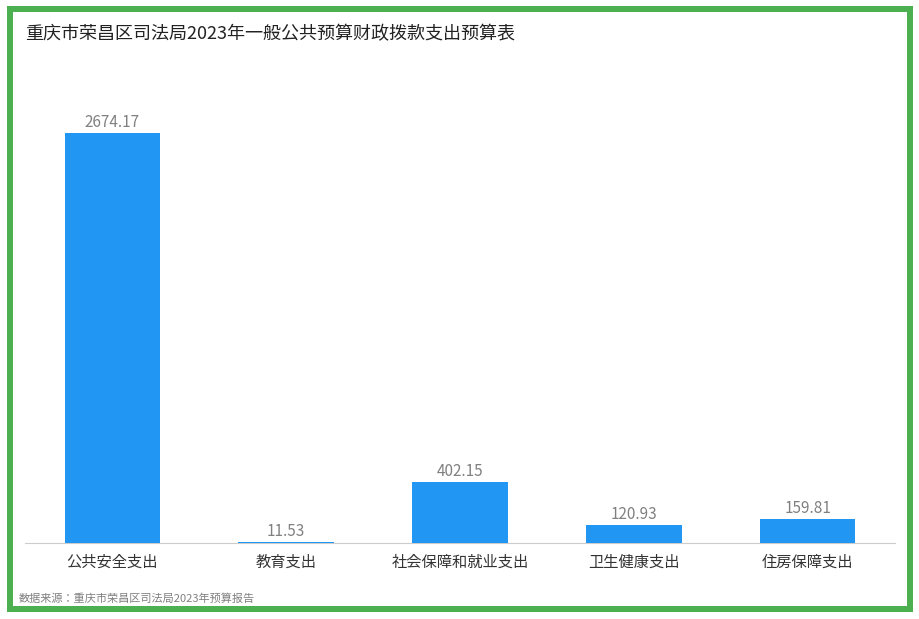

Which has a higher value, 社会保障和就业支出 or 教育支出?

社会保障和就业支出